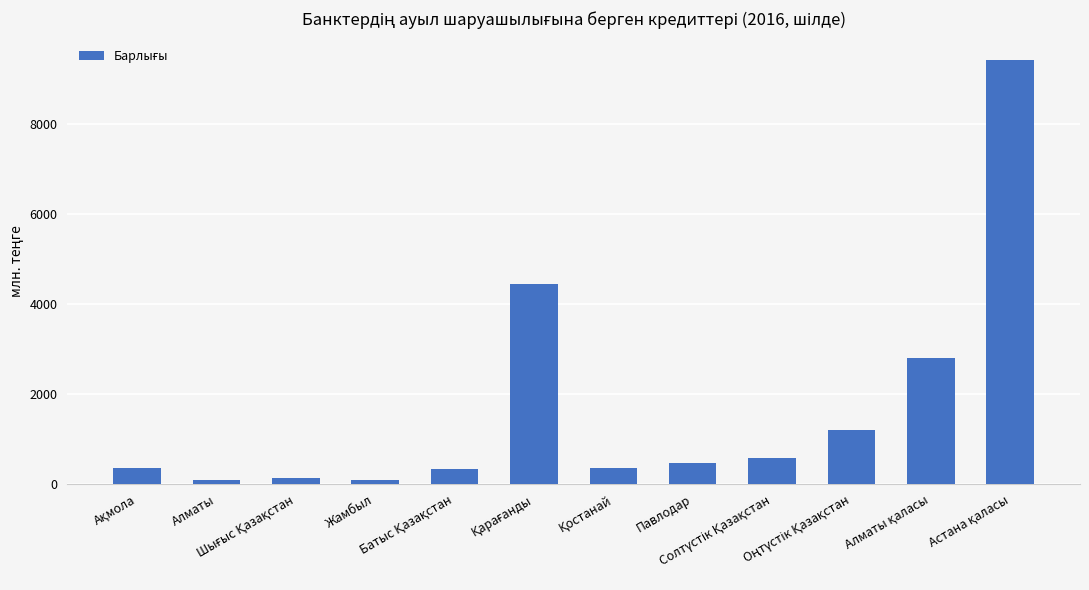

What is the value of the 12th bar from the left?

9435.7